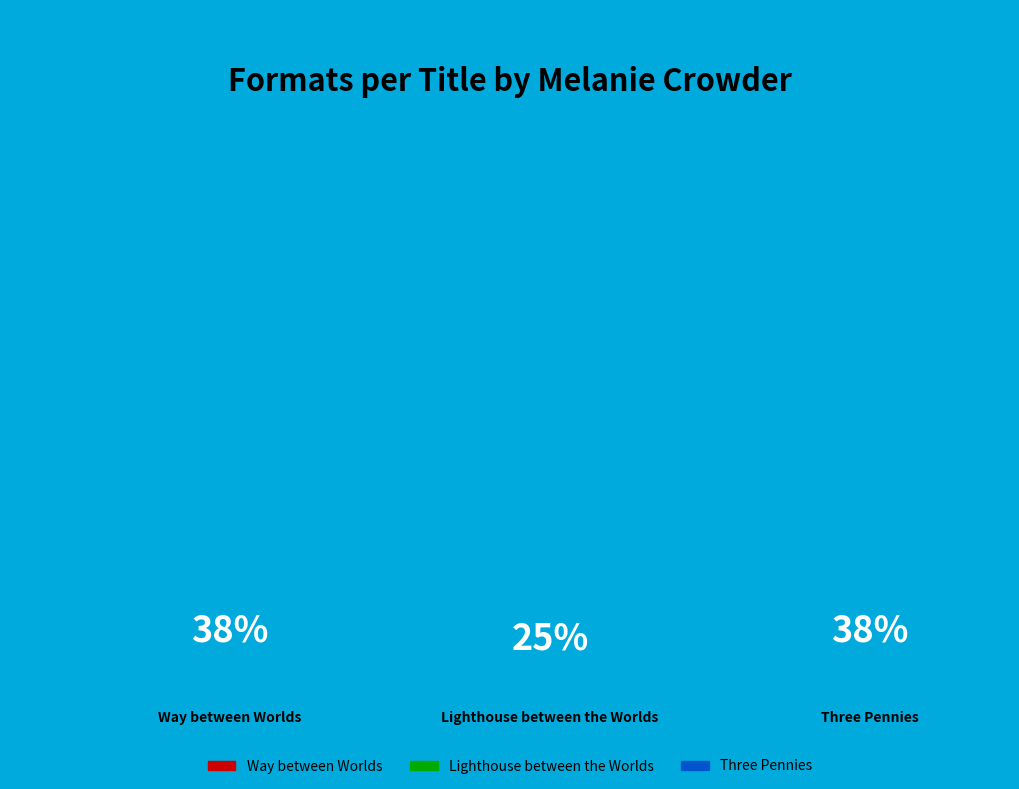

True or false: Lighthouse between the Worlds accounts for 25% of the total.

True